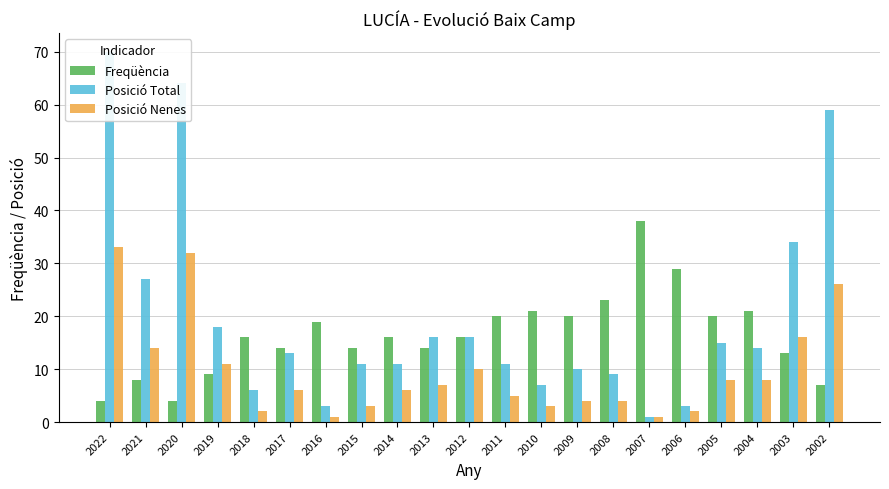

What is the difference between the second highest and second lowest values in the Freqüència series?

25